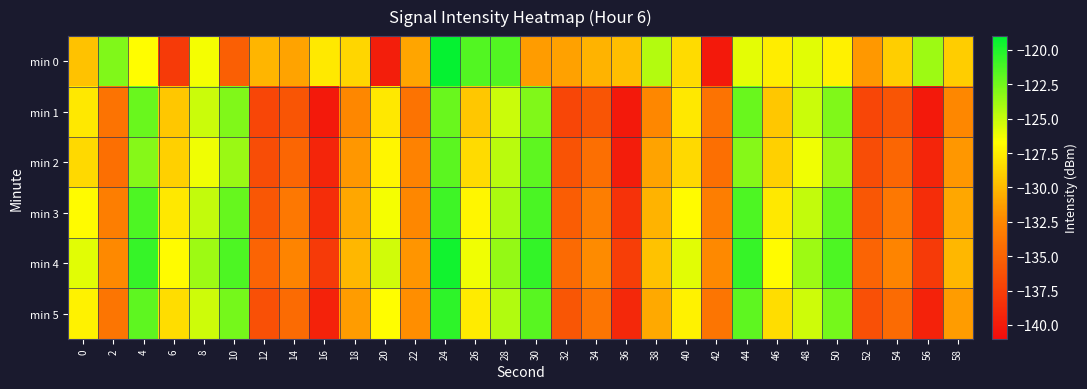

Reading left to right, what are all the values shown in this chart?

min 0: 0=-129.6	2=-122.9	4=-126.8	6=-137.7	8=-126.4	10=-135.3	12=-130.2	14=-131.1	16=-127.7	18=-128.7	20=-139.7	22=-131.0	24=-119.2	26=-121.5	28=-121.5	30=-131.4	32=-131.2	34=-130.3	36=-129.8	38=-124.4	40=-128.4	42=-140.1	44=-125.9	46=-127.5	48=-125.9	50=-127.4	52=-131.6	54=-129.0	56=-123.8	58=-129.1
min 1: 0=-127.8	2=-133.9	4=-122.2	6=-129.3	8=-125.2	10=-122.9	12=-137.0	14=-135.9	16=-140.1	18=-132.5	20=-127.8	22=-133.9	24=-122.2	26=-129.3	28=-125.2	30=-122.9	32=-137.0	34=-135.9	36=-140.1	38=-132.5	40=-127.8	42=-133.9	44=-122.2	46=-129.3	48=-125.2	50=-122.9	52=-137.0	54=-135.9	56=-140.1	58=-132.5
min 2: 0=-128.5	2=-134.2	4=-123.1	6=-128.9	8=-126.3	10=-123.7	12=-136.5	14=-134.8	16=-139.2	18=-131.7	20=-127.1	22=-132.9	24=-121.8	26=-128.4	28=-124.6	30=-121.9	32=-136.1	34=-134.2	36=-139.8	38=-131.1	40=-128.5	42=-134.2	44=-123.1	46=-128.9	48=-126.3	50=-123.7	52=-136.5	54=-134.8	56=-139.2	58=-131.7
min 3: 0=-126.9	2=-133.1	4=-121.4	6=-127.8	8=-124.9	10=-122.1	12=-135.8	14=-133.6	16=-138.7	18=-130.9	20=-126.4	22=-132.5	24=-120.9	26=-127.1	28=-124.2	30=-121.3	32=-135.4	34=-133.1	36=-138.4	38=-130.3	40=-126.9	42=-133.1	44=-121.4	46=-127.8	48=-124.9	50=-122.1	52=-135.8	54=-133.6	56=-138.7	58=-130.9
min 4: 0=-125.8	2=-132.4	4=-120.7	6=-126.9	8=-123.8	10=-121.4	12=-134.9	14=-132.7	16=-137.8	18=-130.1	20=-125.3	22=-131.8	24=-119.6	26=-126.3	28=-123.5	30=-120.6	32=-134.5	34=-132.3	36=-137.5	38=-129.6	40=-125.8	42=-132.4	44=-120.7	46=-126.9	48=-123.8	50=-121.4	52=-134.9	54=-132.7	56=-137.8	58=-130.1
min 5: 0=-127.3	2=-133.7	4=-121.9	6=-128.3	8=-125.2	10=-122.6	12=-136.3	14=-134.4	16=-139.5	18=-131.4	20=-126.8	22=-132.1	24=-120.4	26=-127.6	28=-124.4	30=-121.7	32=-135.9	34=-133.7	36=-139.1	38=-130.8	40=-127.3	42=-133.7	44=-121.9	46=-128.3	48=-125.2	50=-122.6	52=-136.3	54=-134.4	56=-139.5	58=-131.4